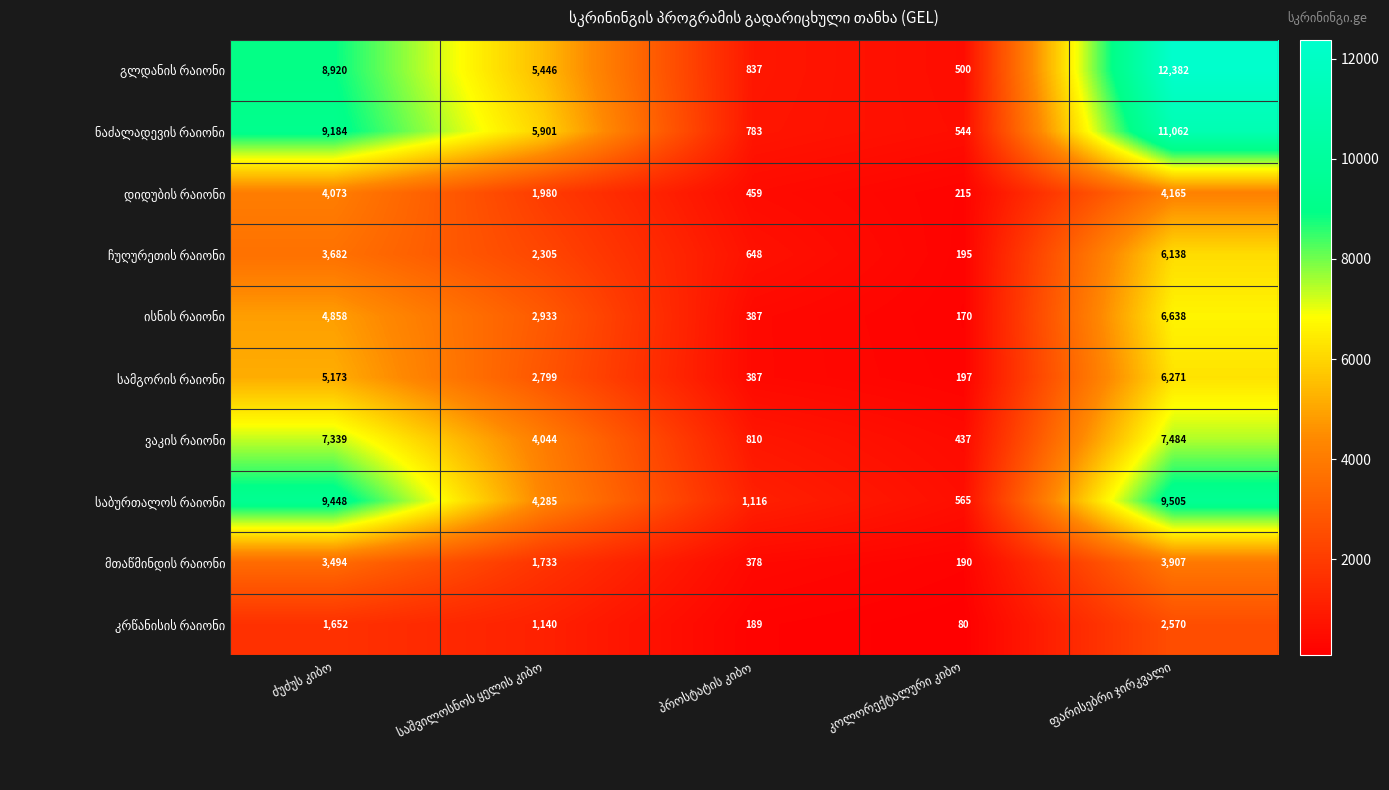

What is the minimum value shown in the chart?

80